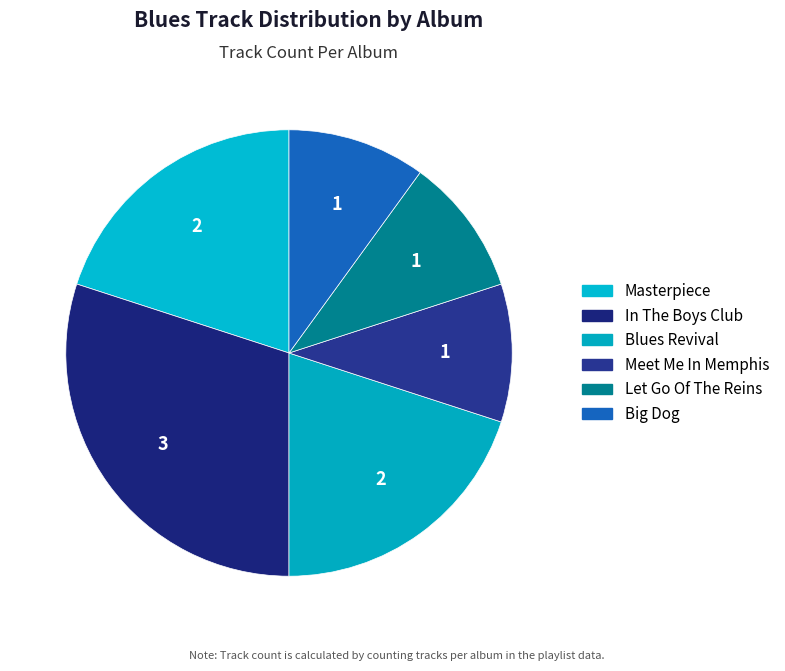

How many segments does this pie chart have?

6